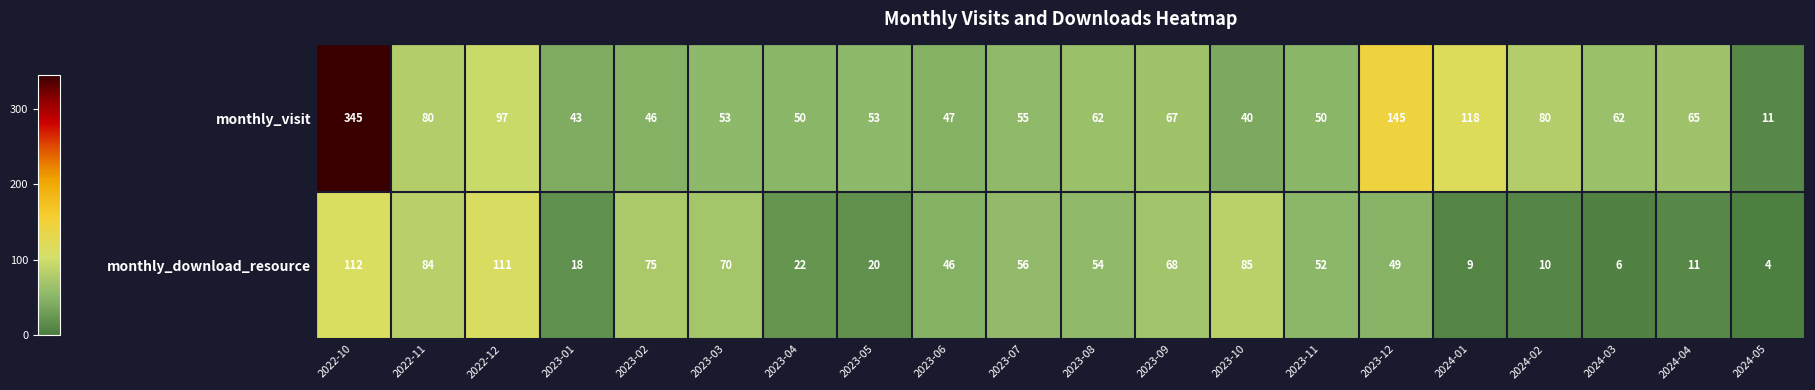

Rank the series by their maximum value, from lowest to highest.

monthly_download_resource, monthly_visit